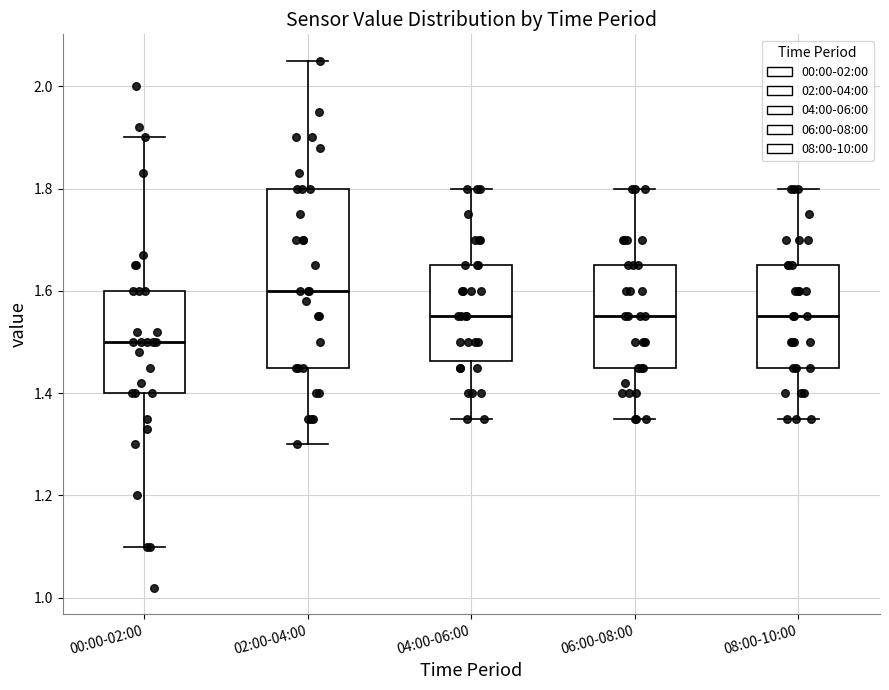

Which box is the tallest, from its lower edge to its upper edge?

02:00-04:00